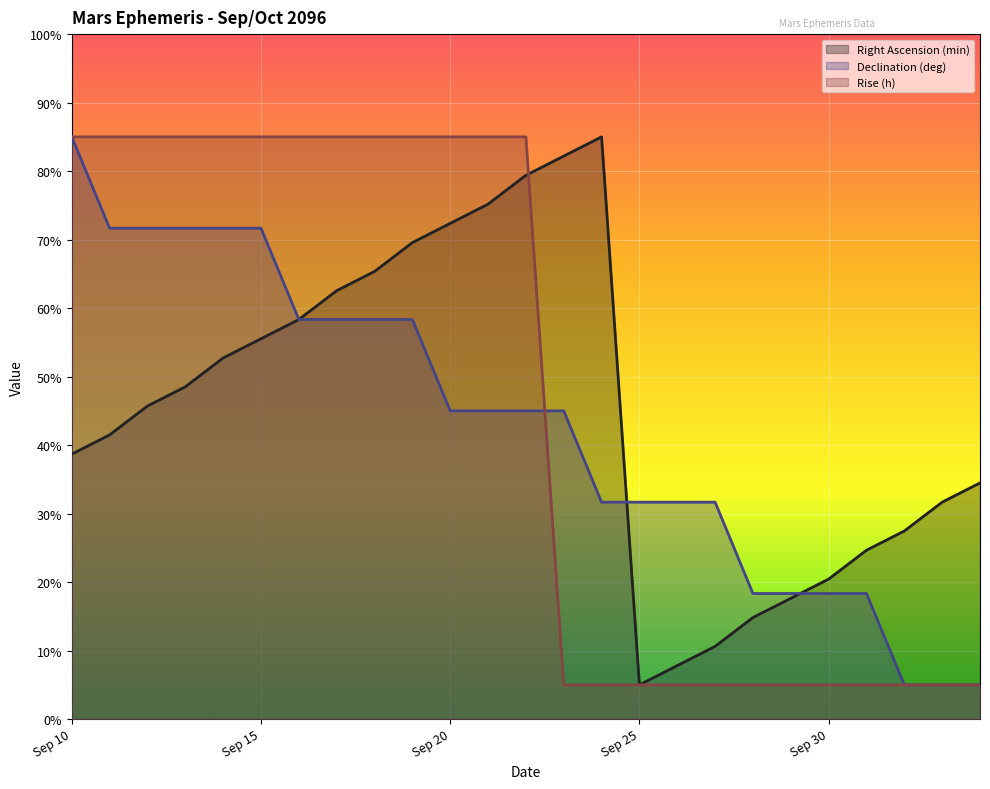

At which category does the chart reach its peak across all series?

Sep 24